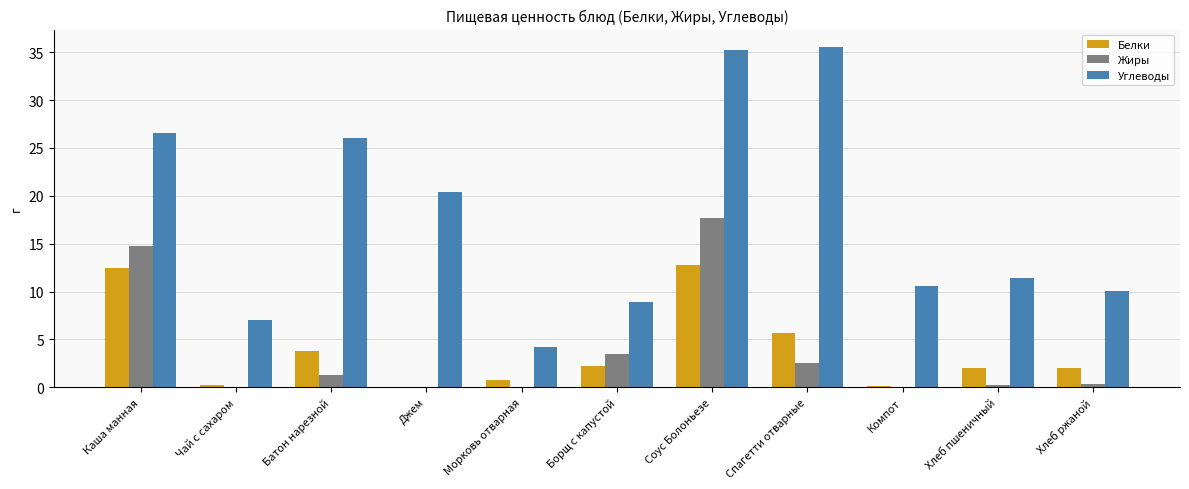

Which series changed the most between Джем and Морковь отварная?

Углеводы